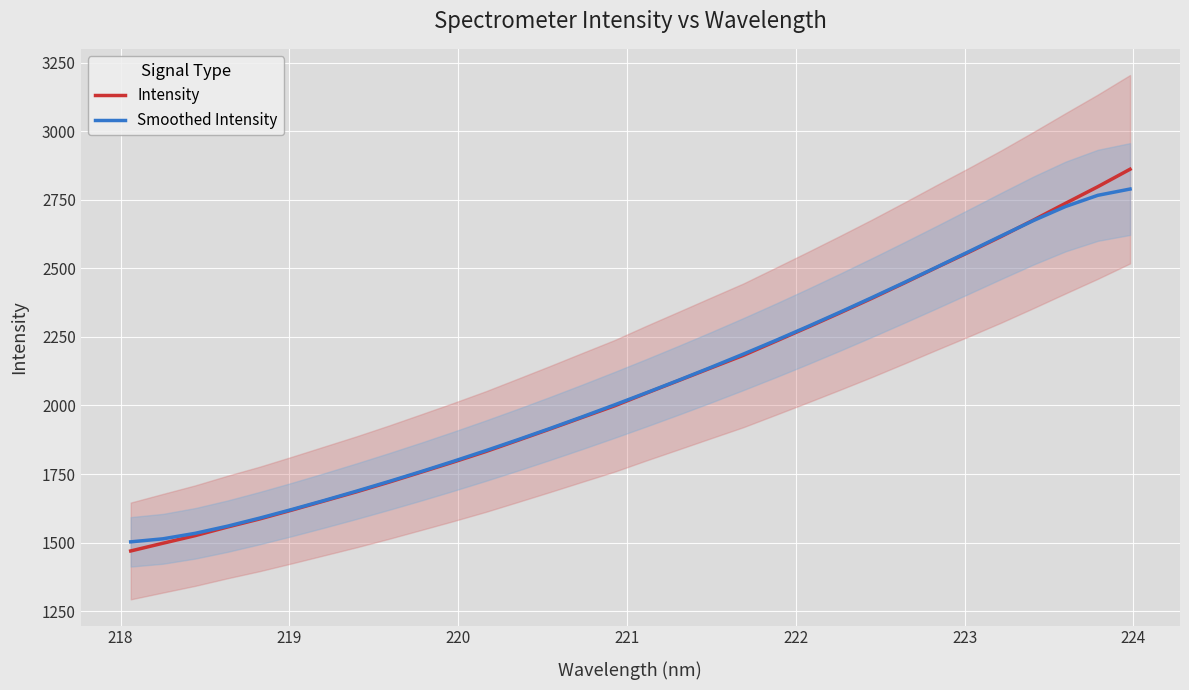

What is the highest value of the Intensity series?

2861.1